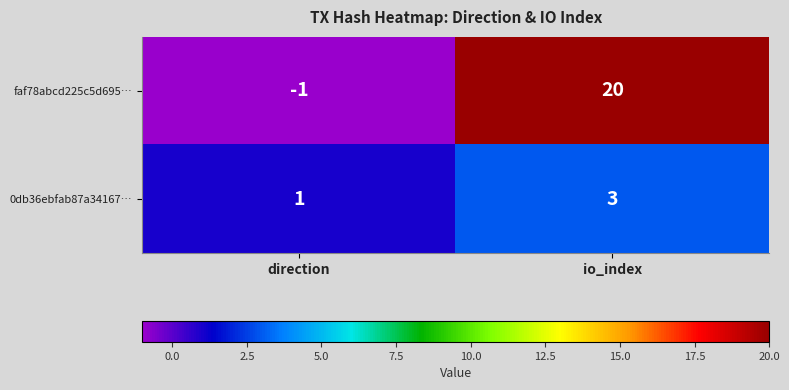

At which category is the sum across all series the highest?

io_index